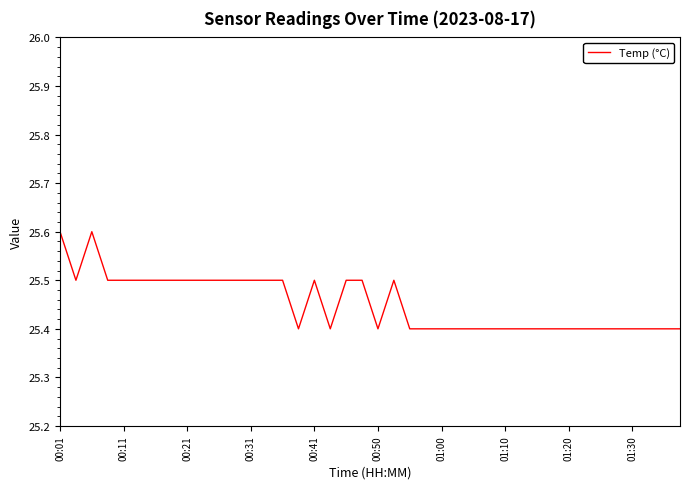

Count the number of data series in this chart.

1